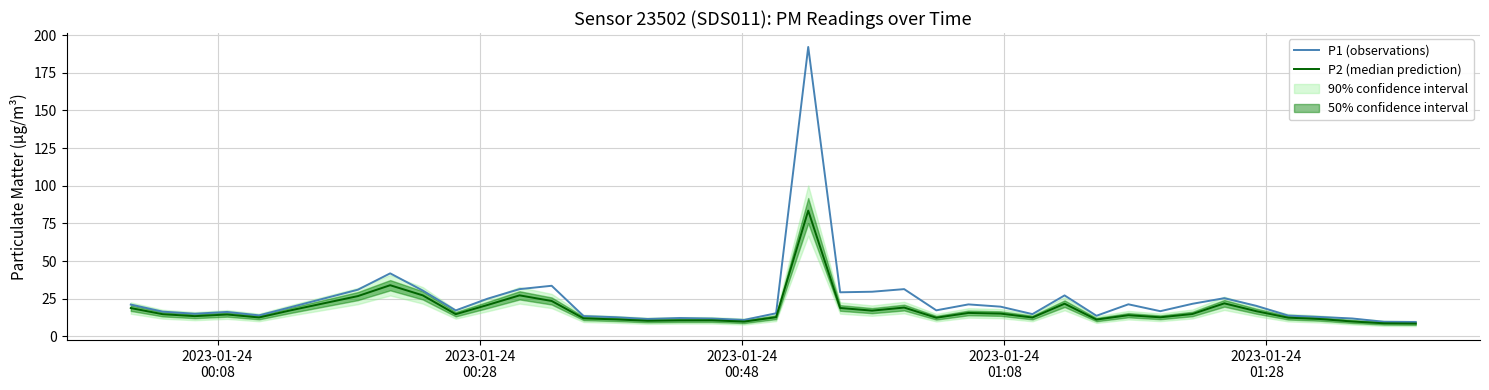

How many categories are shown in the chart?

40